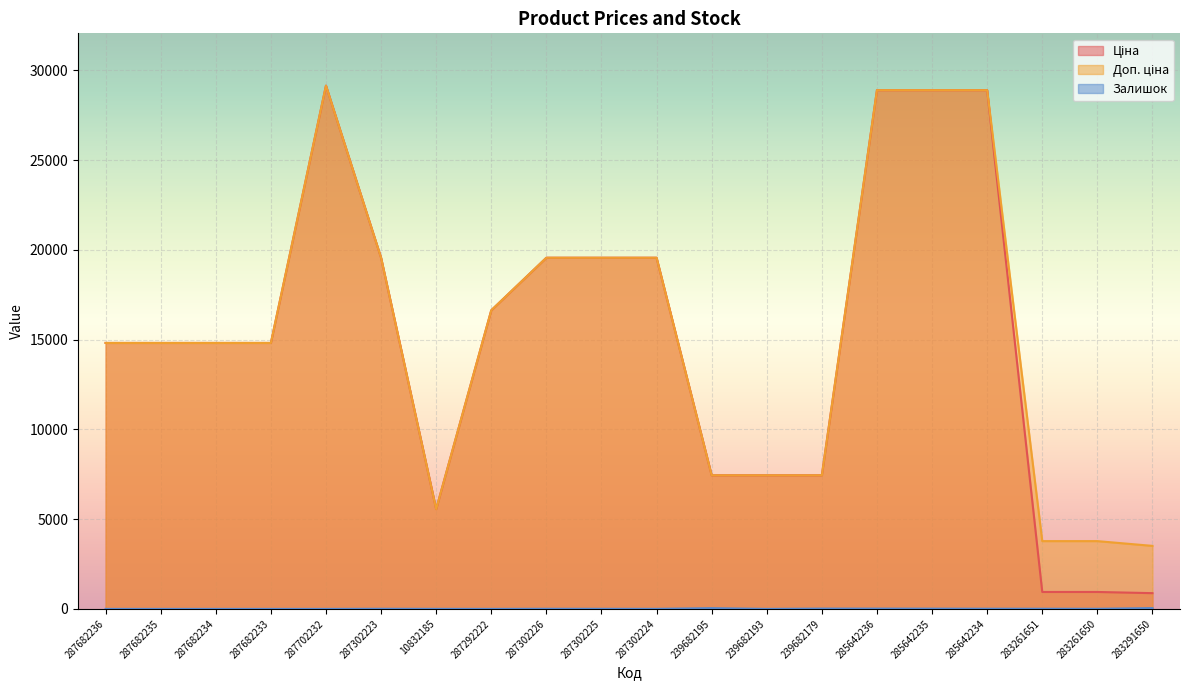

True or false: Ціна and Доп. ціна intersect in this chart.

False